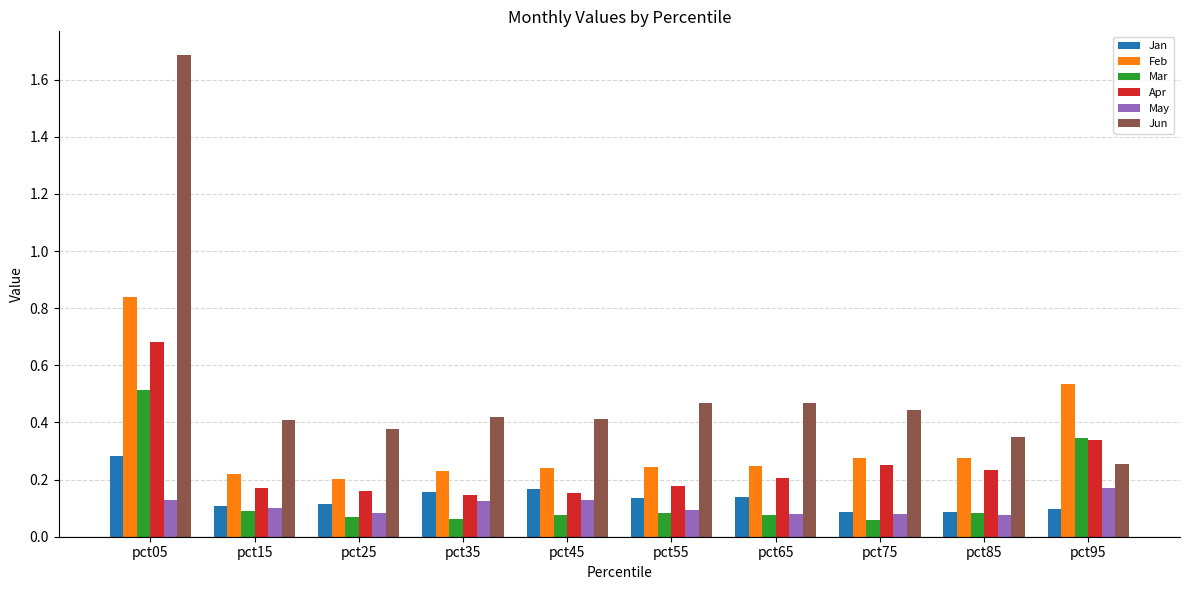

How many May values are between 0 and 1?

10